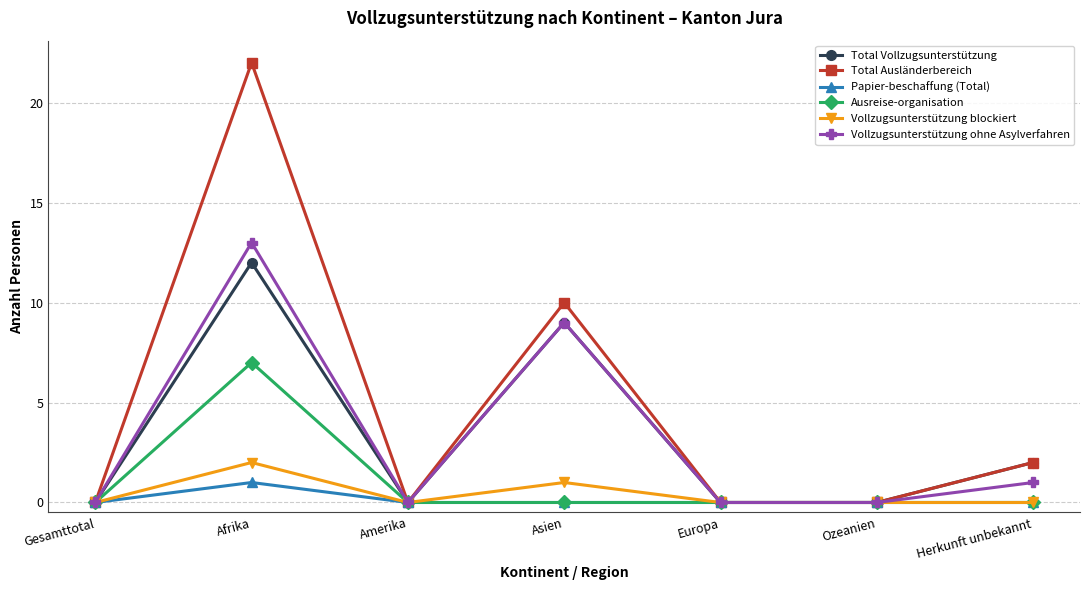

The value of Total Ausländerbereich at Europa is 0. True or false?

True